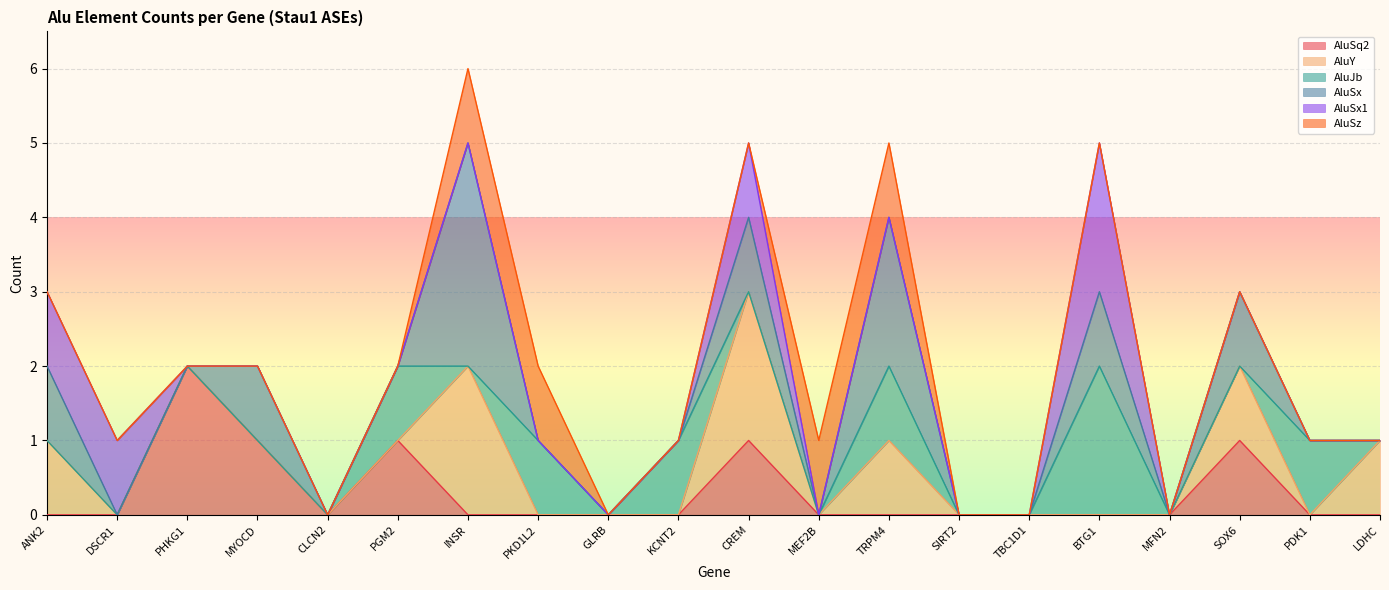

What is the difference between the second highest and second lowest values in the AluSz series?

1